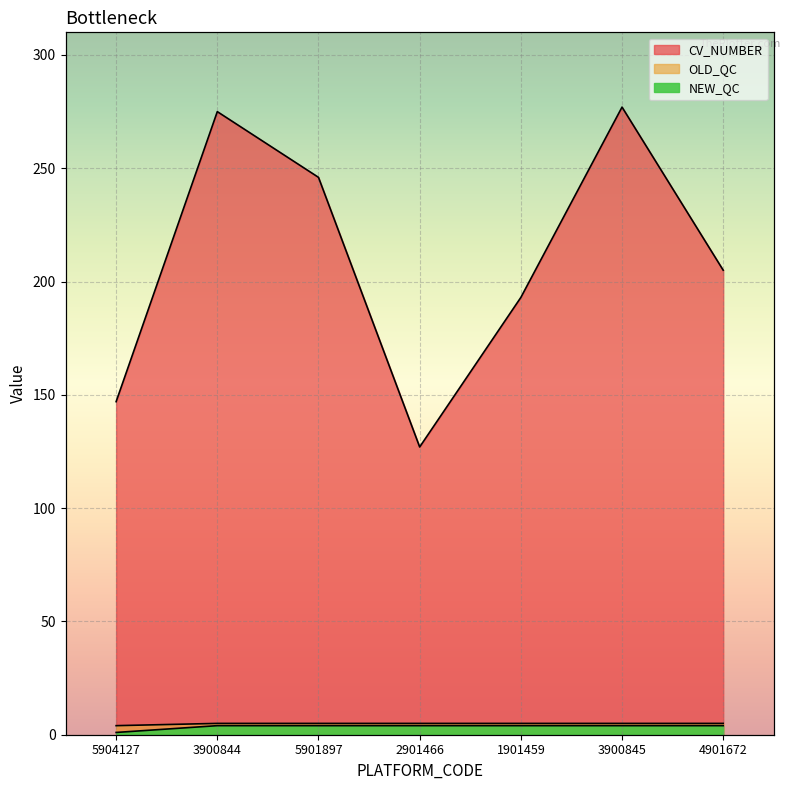

Which series has the largest total across all categories?

CV_NUMBER